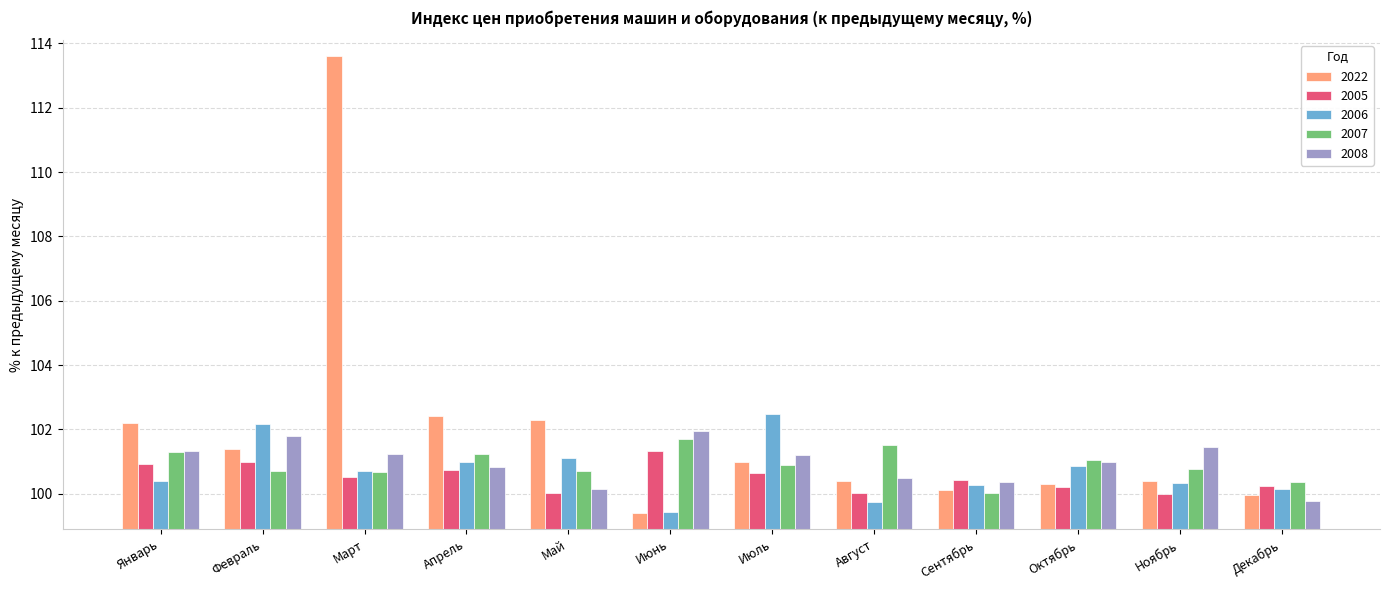

What is the label of the 4th bar from the left?

Апрель